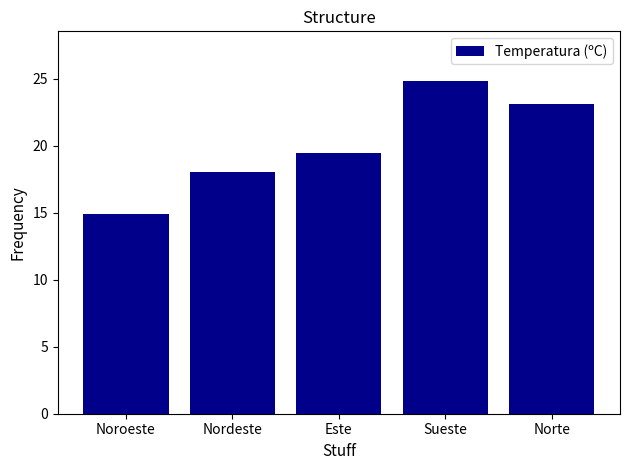

What is the change in value from Noroeste to Este?

+4.6